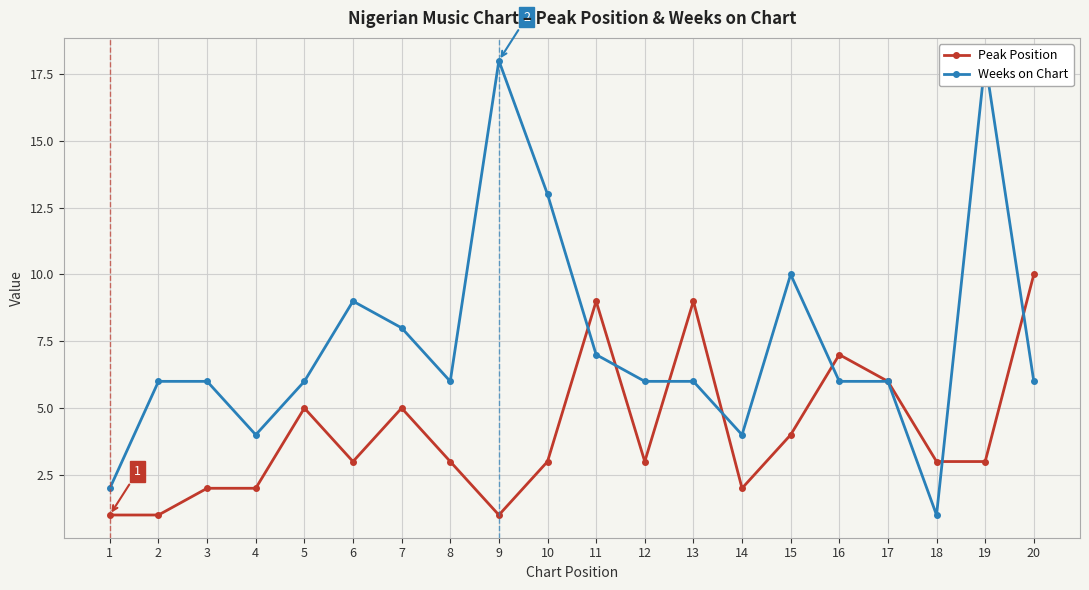

What is the sum of all Peak Position values?

82